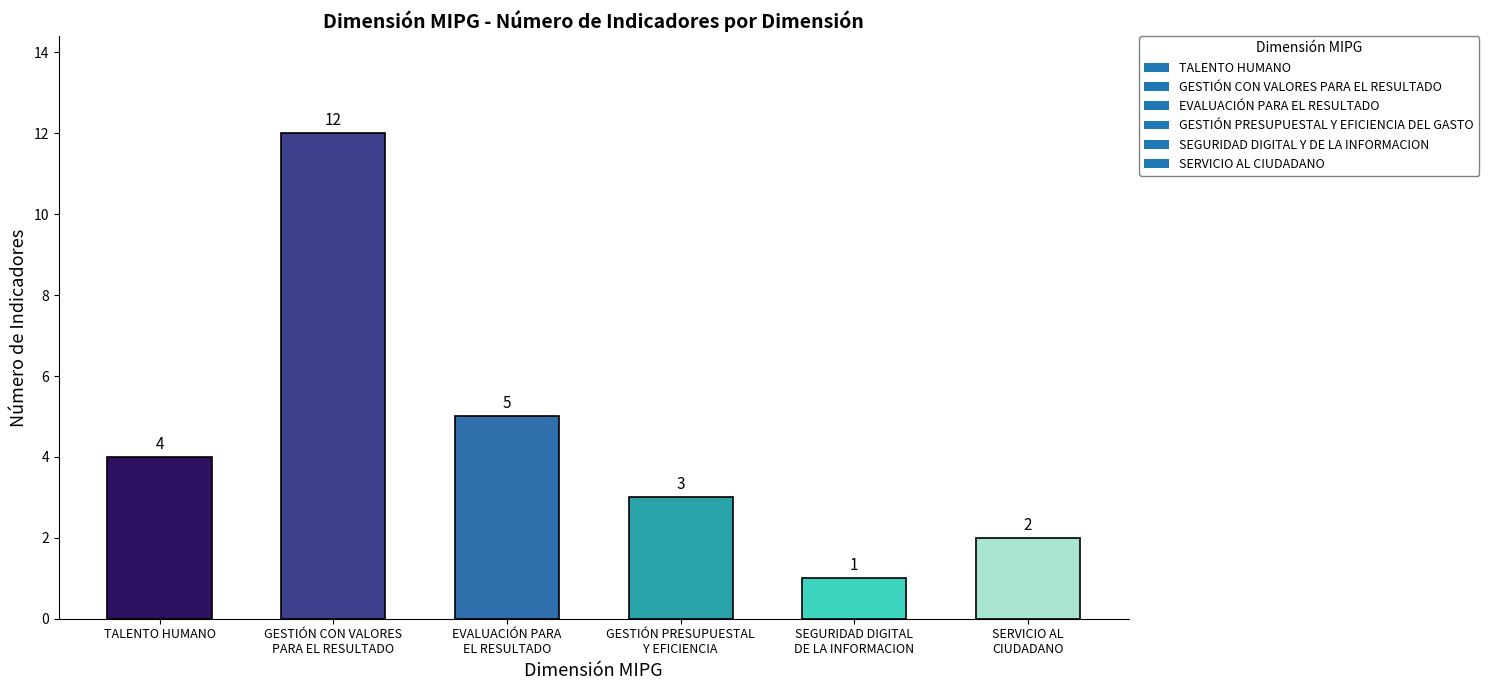

Count the number of categories in the chart.

6